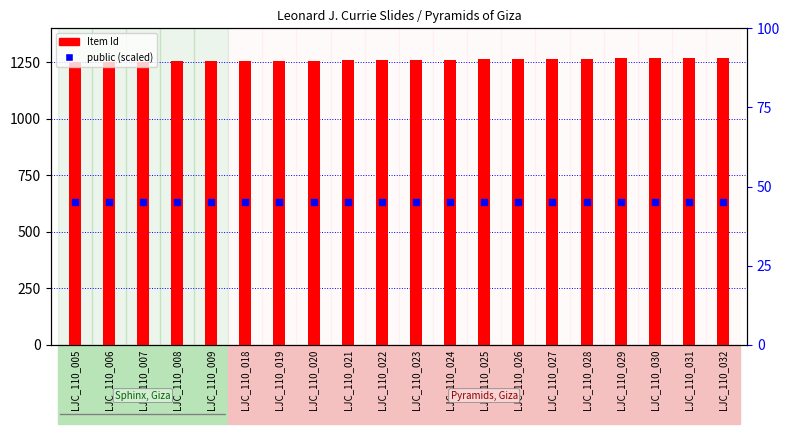

Which series reaches the maximum Y coordinate?

Item Id